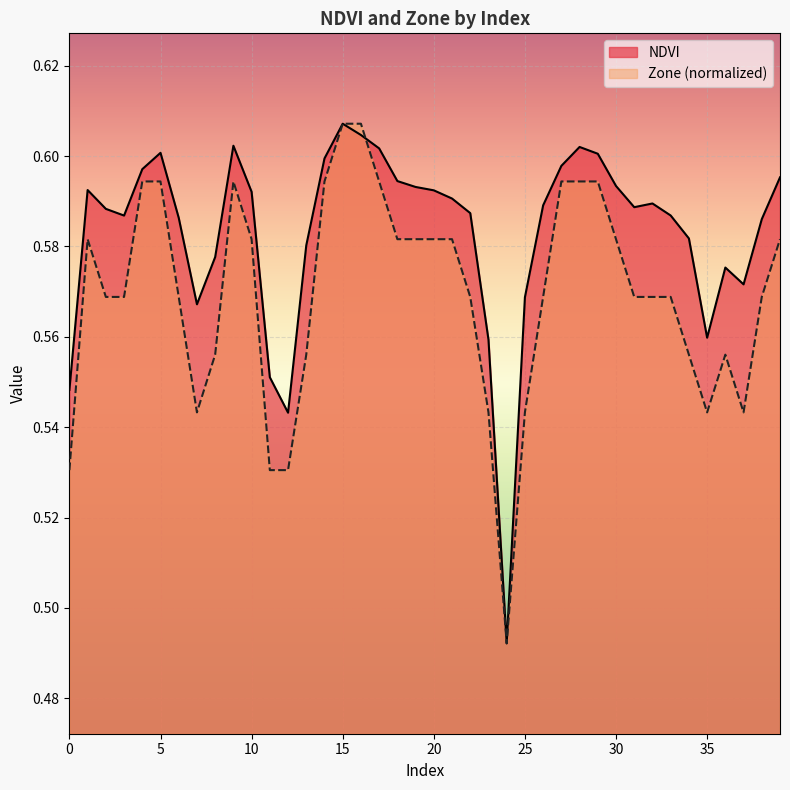

What is the highest value of the NDVI series?

0.6